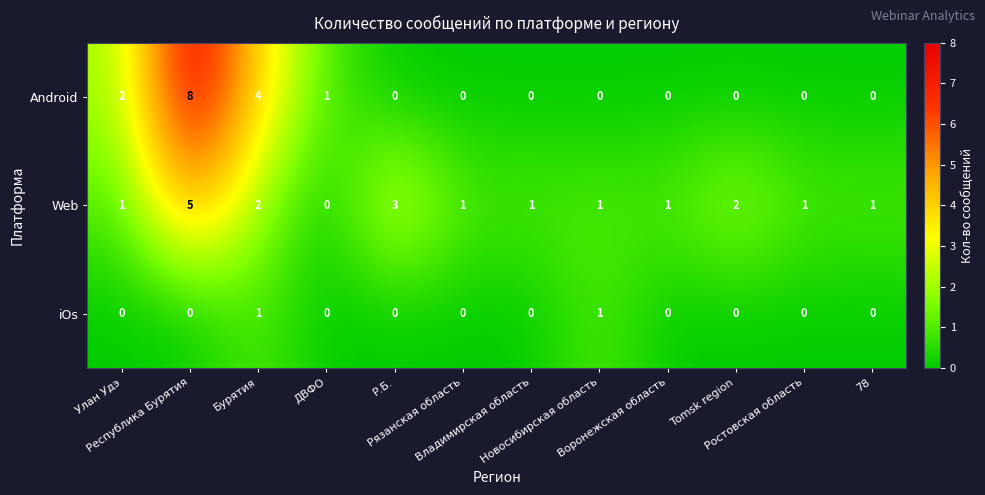

What is the difference between the second highest and minimum values in the Web series?

3